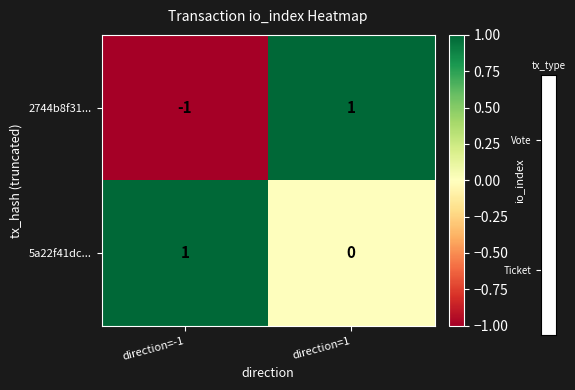

At which category does the chart reach its minimum across all series?

direction=-1